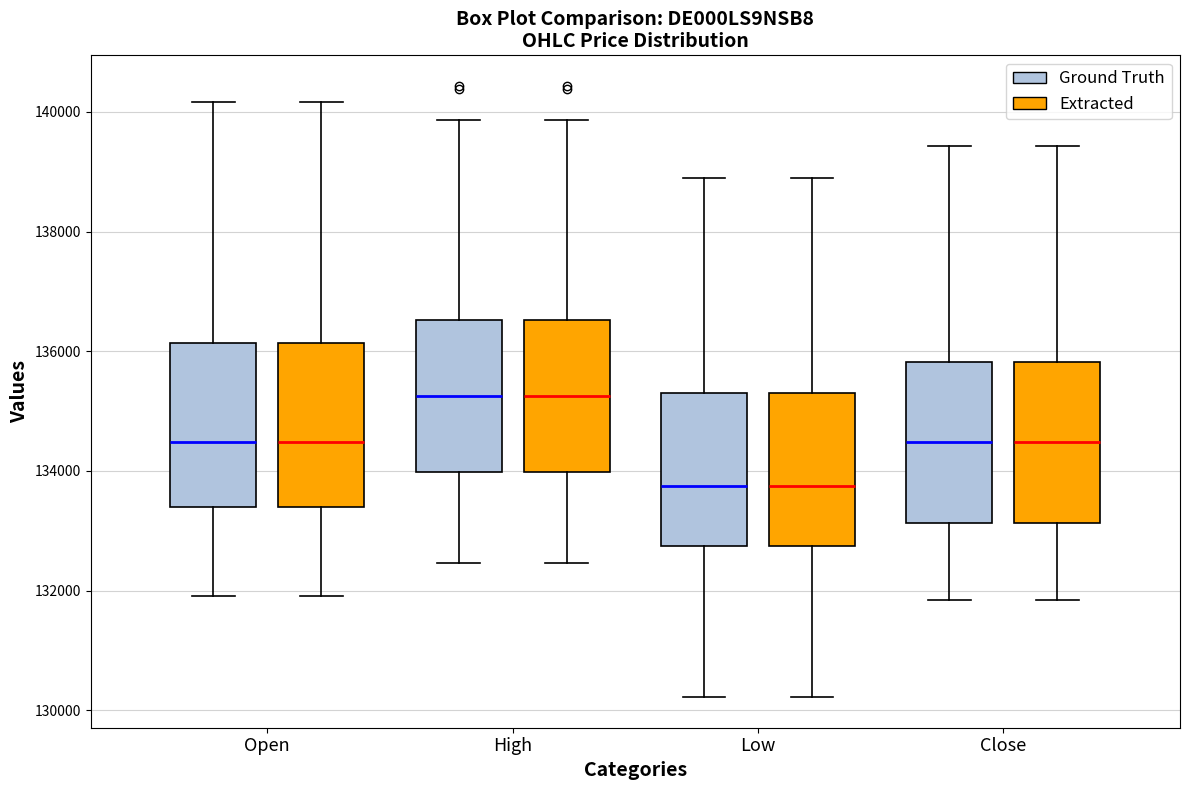

Reading left to right, transcribe this box plot: for each box, give where its median line is, the range the box spans, and where its two whiskers end, as read against the y-axis. The values are not printed on the chart, so give them approximately, as read against the axis.

Open (Ground Truth): median 134400, box 133400 to 136200, whiskers 132000 to 140200
Open (Extracted): median 134400, box 133400 to 136200, whiskers 132000 to 140200
High (Ground Truth): median 135200, box 134000 to 136600, whiskers 132400 to 139800
High (Extracted): median 135200, box 134000 to 136600, whiskers 132400 to 139800
Low (Ground Truth): median 133800, box 132800 to 135400, whiskers 130200 to 139000
Low (Extracted): median 133800, box 132800 to 135400, whiskers 130200 to 139000
Close (Ground Truth): median 134400, box 133200 to 135800, whiskers 131800 to 139400
Close (Extracted): median 134400, box 133200 to 135800, whiskers 131800 to 139400